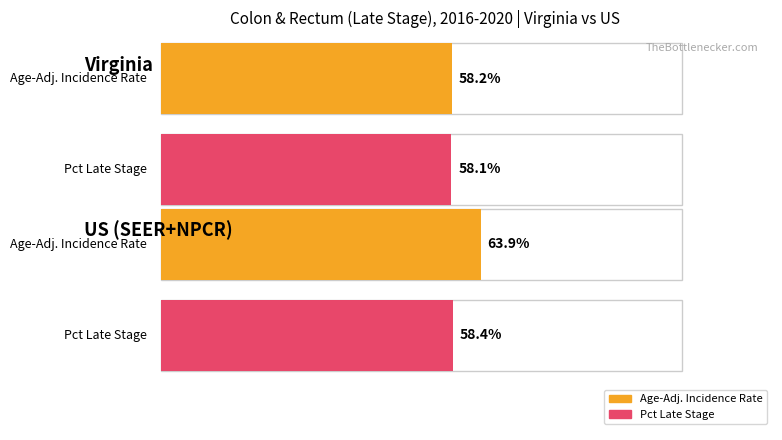

At which label is Percent of Cases with Late Stage closest to 58?

Virginia